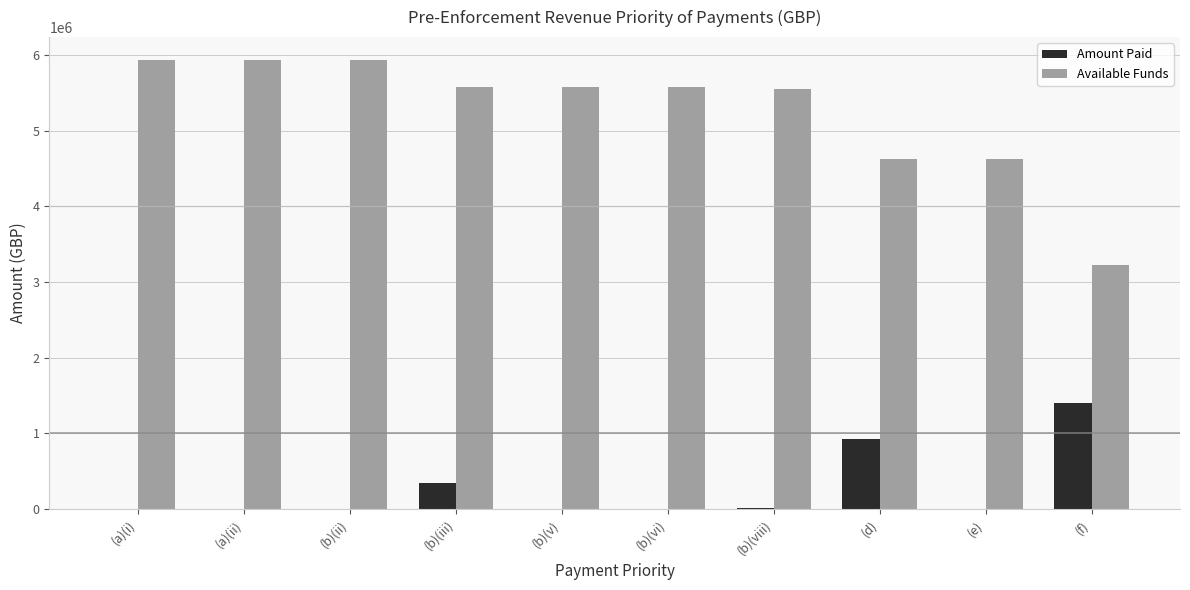

What is the maximum value shown in the chart?

5938578.1